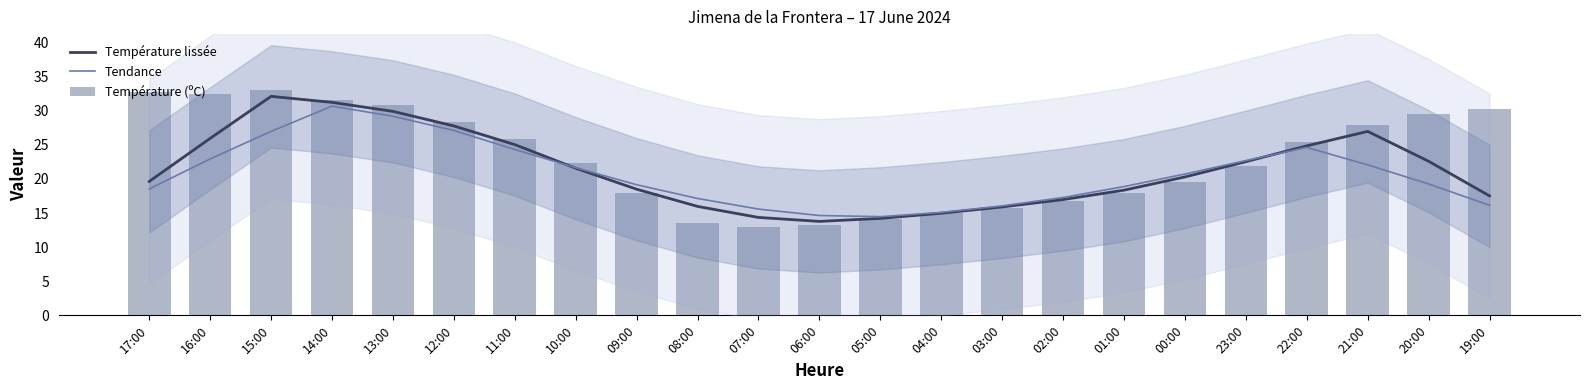

What is the sum of the Tendance values at 16:00 and 23:00?

45.6